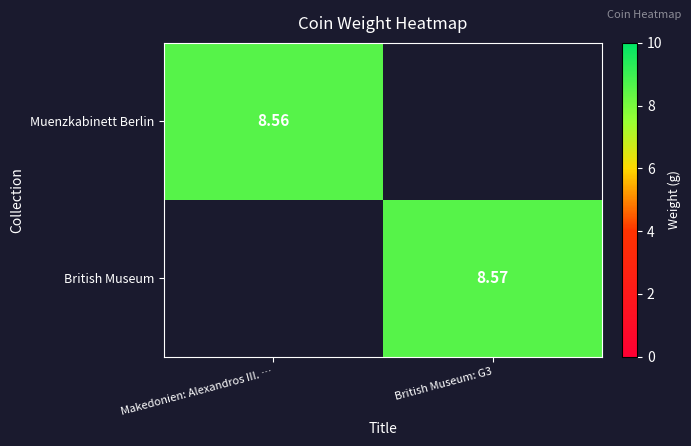

Is the value of British Museum at British Museum: G3 greater than the value of Muenzkabinett Berlin at Makedonien: Alexandros III. …?

Yes